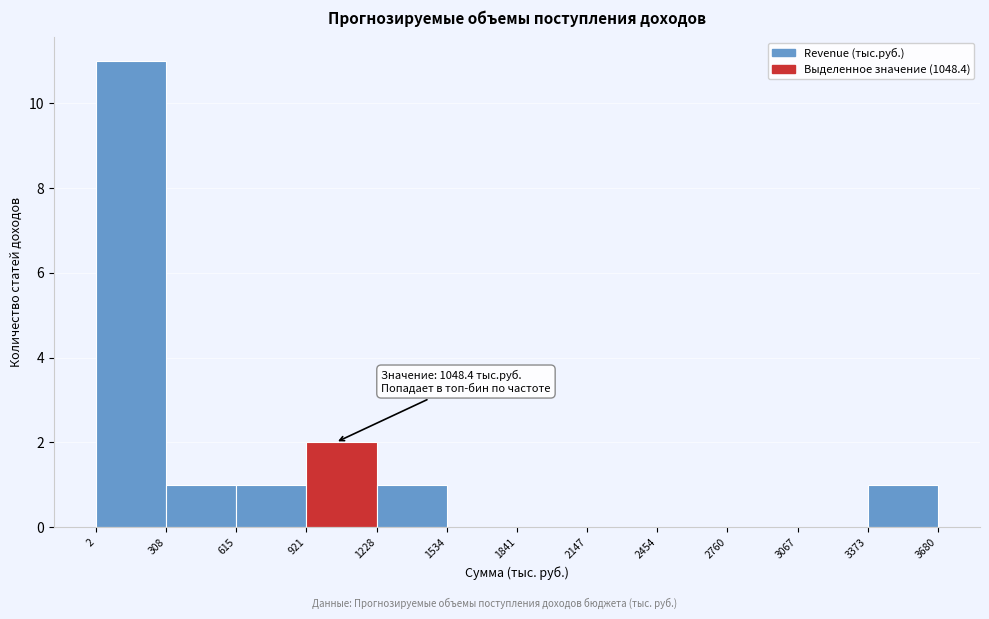

Which range on the x-axis has the tallest bar?

2 to 308